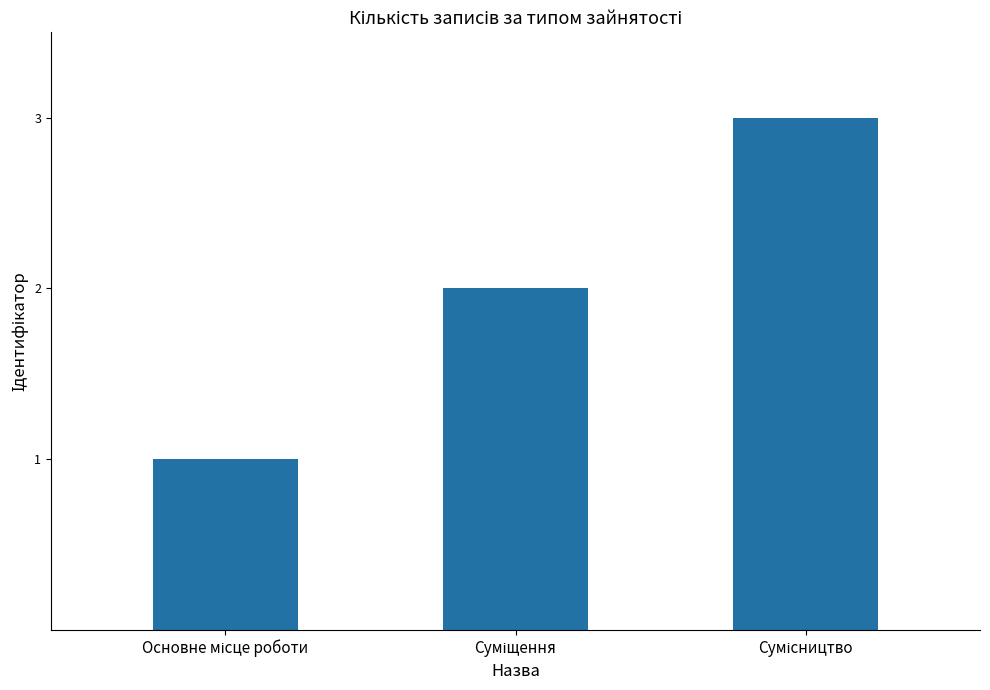

What is the sum of all values?

6